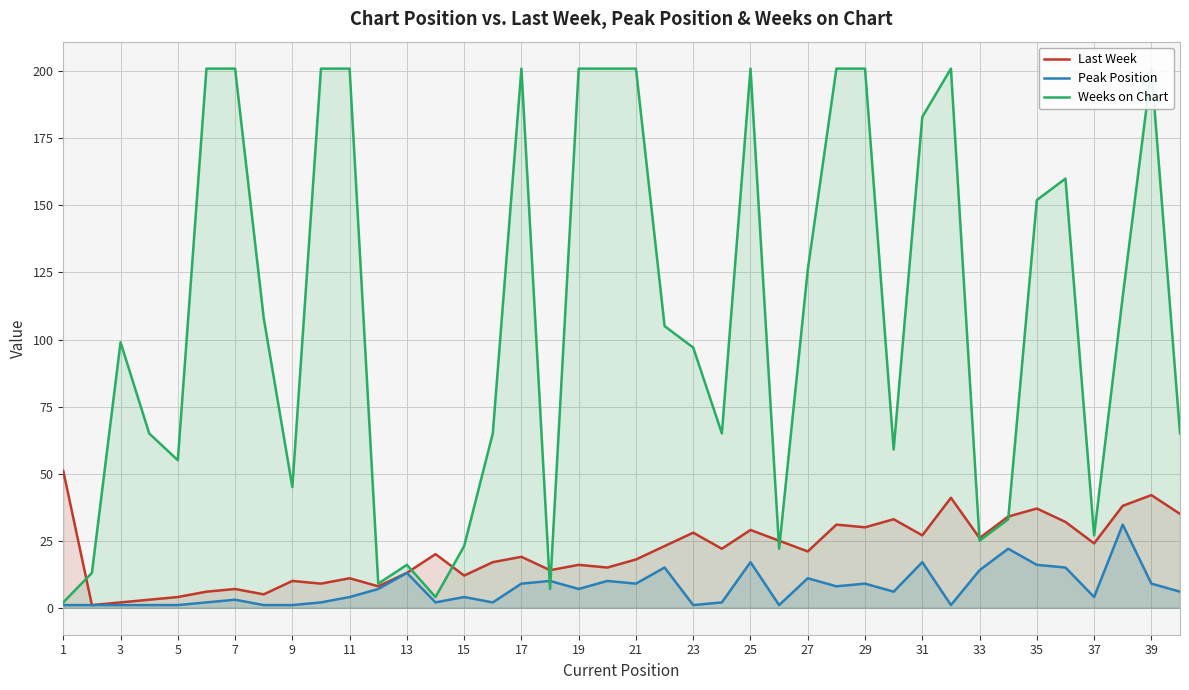

The Peak Position series shows 6 at 13. True or false?

False